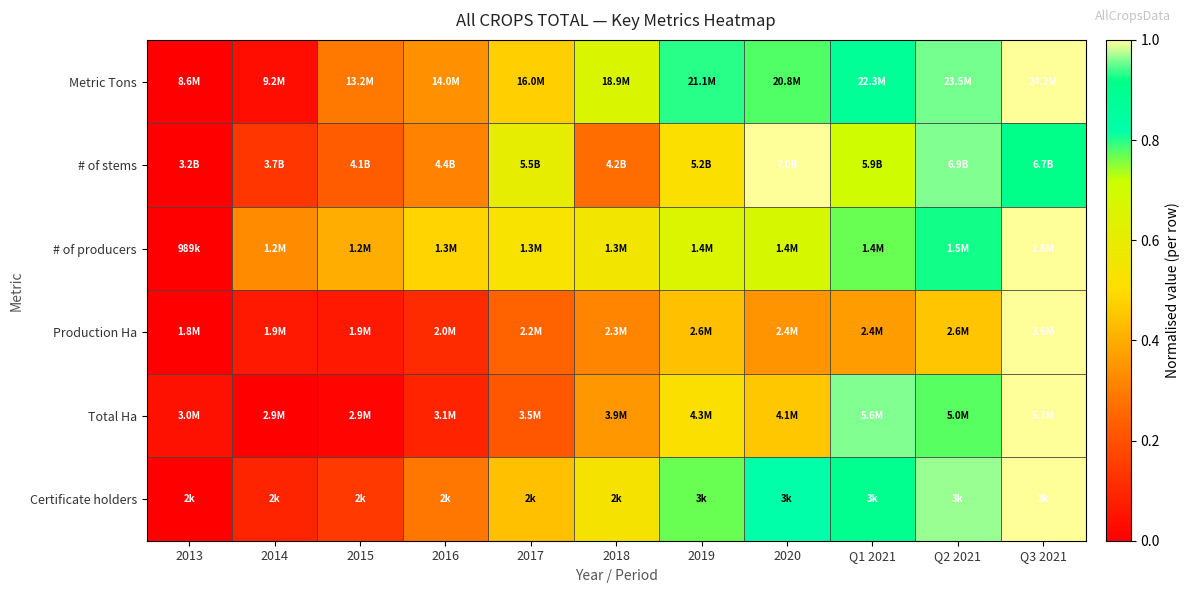

At 2016, list the series in order from smallest to largest.

Total Ha, Production Ha, Certificate holders, # of stems, Metric Tons, # of producers